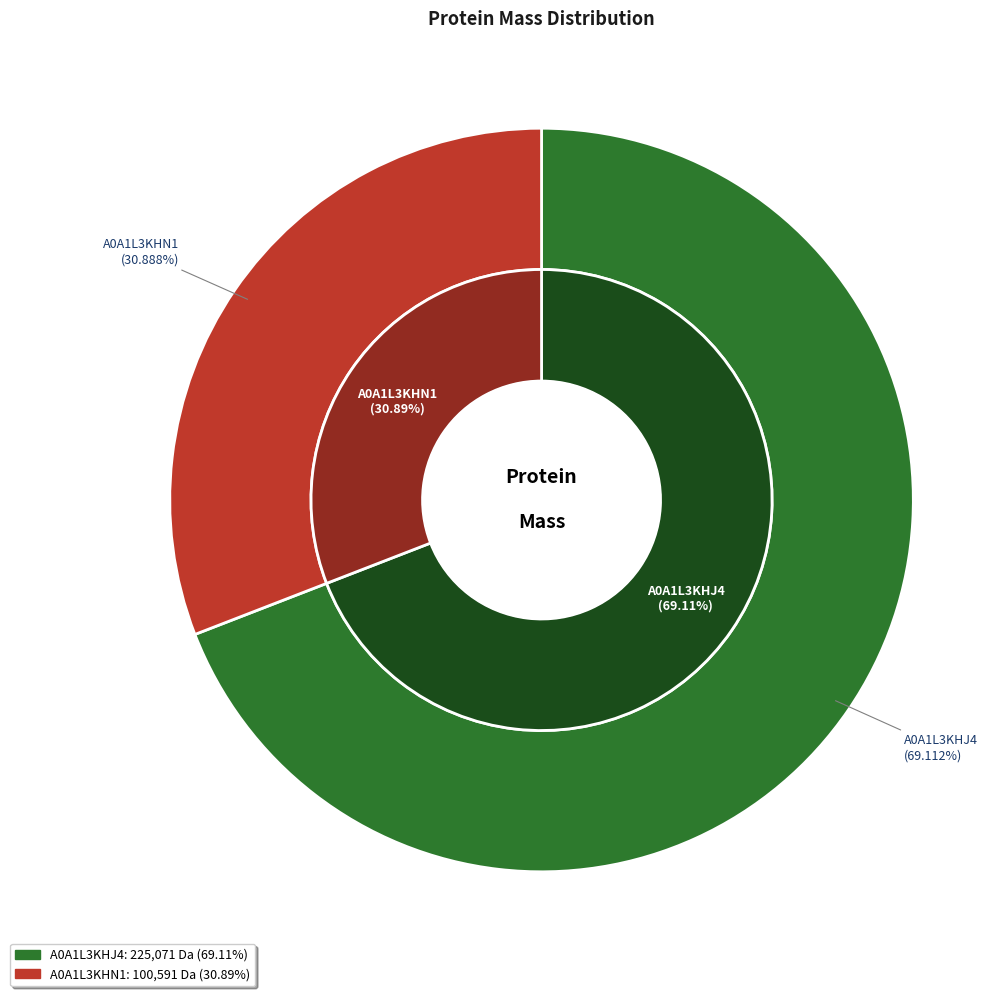

What is the largest slice in the pie chart?

tr|A0A1L3KHJ4|A0A1L3KHJ4_9VIRU